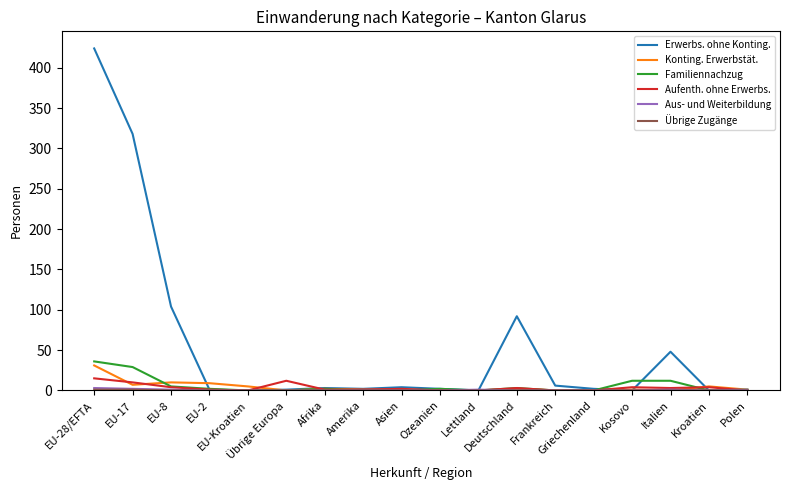

What is the greatest value displayed?

424